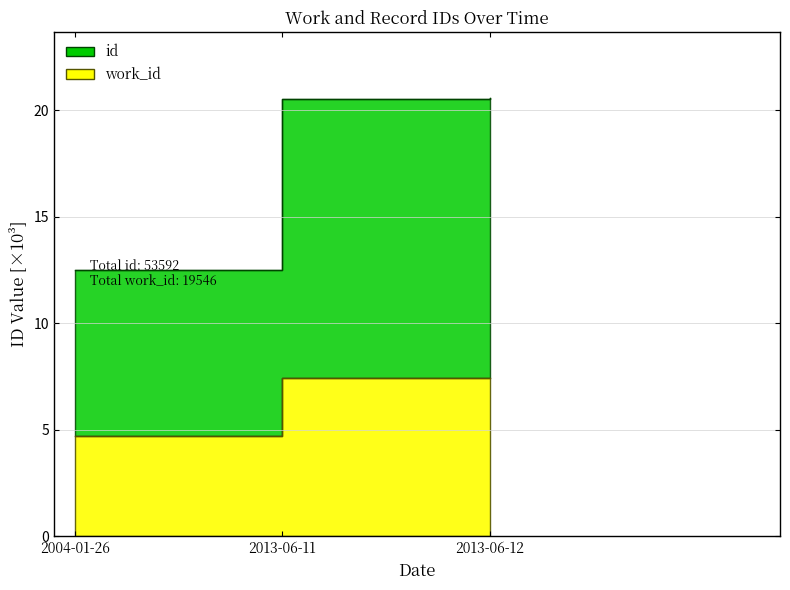

Reading left to right, what are all the values shown in this chart?

work_id: 4.7	7.4	7.4
id: 12.5	20.5	20.6